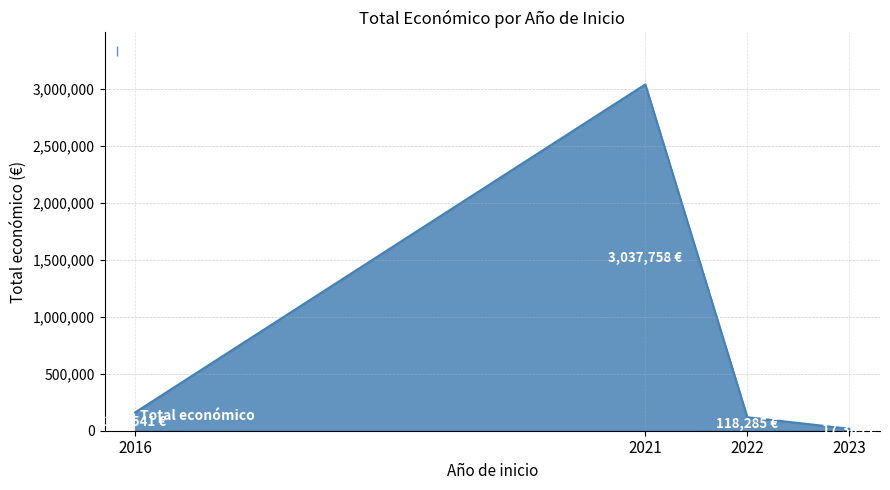

How many series are shown in this chart?

1